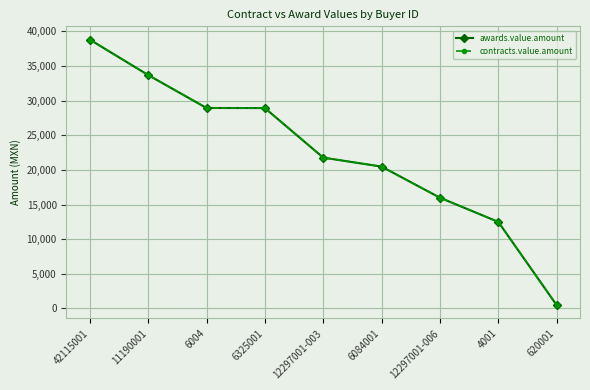

At which label is contracts.value.amount closest to 19651?

6084001